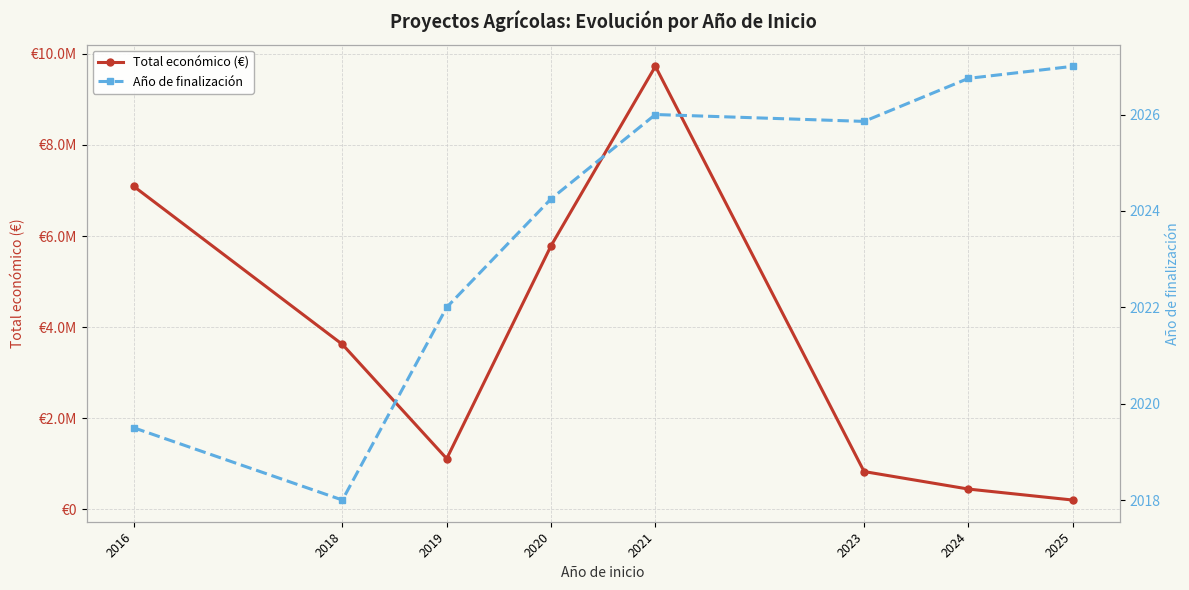

How many interior local peaks does the Año de finalización series have?

1